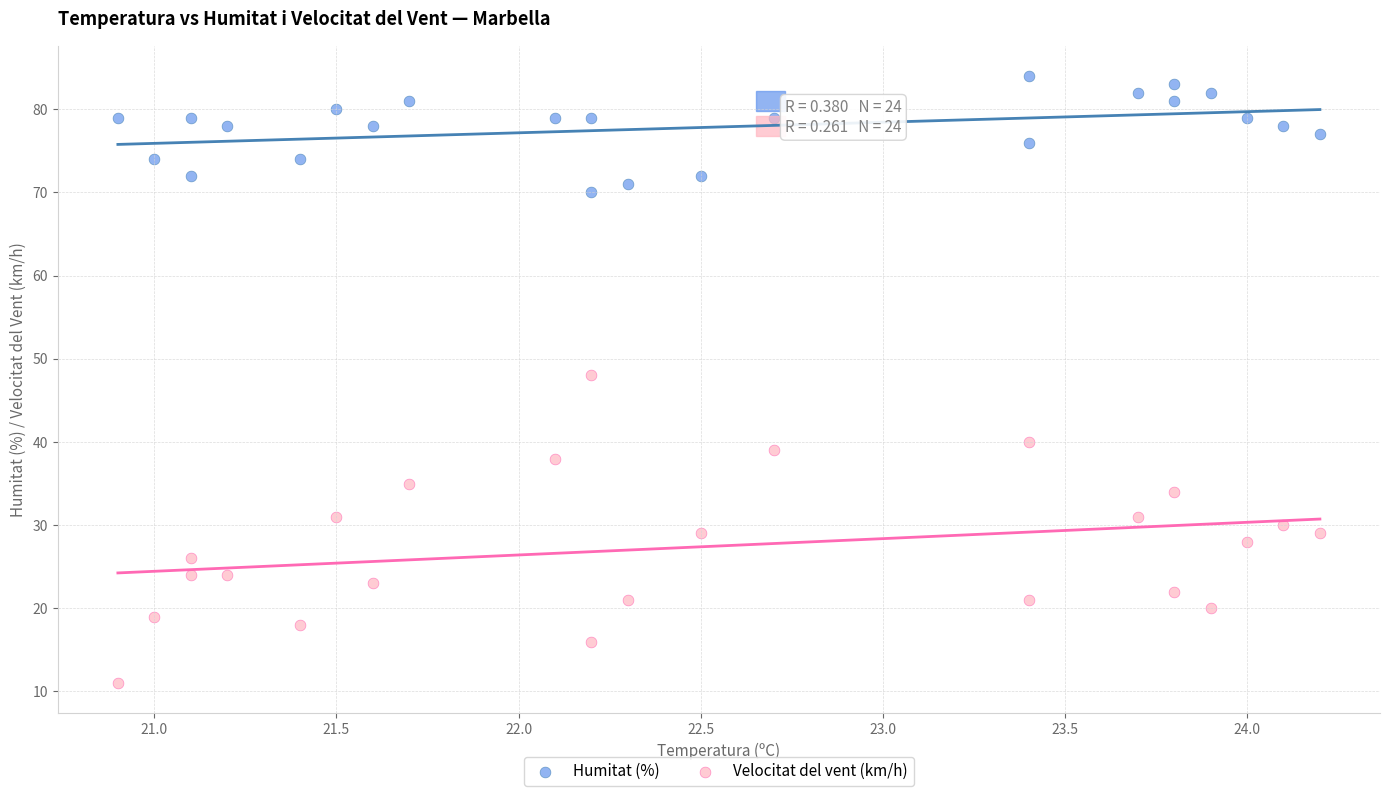

Across all series, what Y value is closest to 47?

48